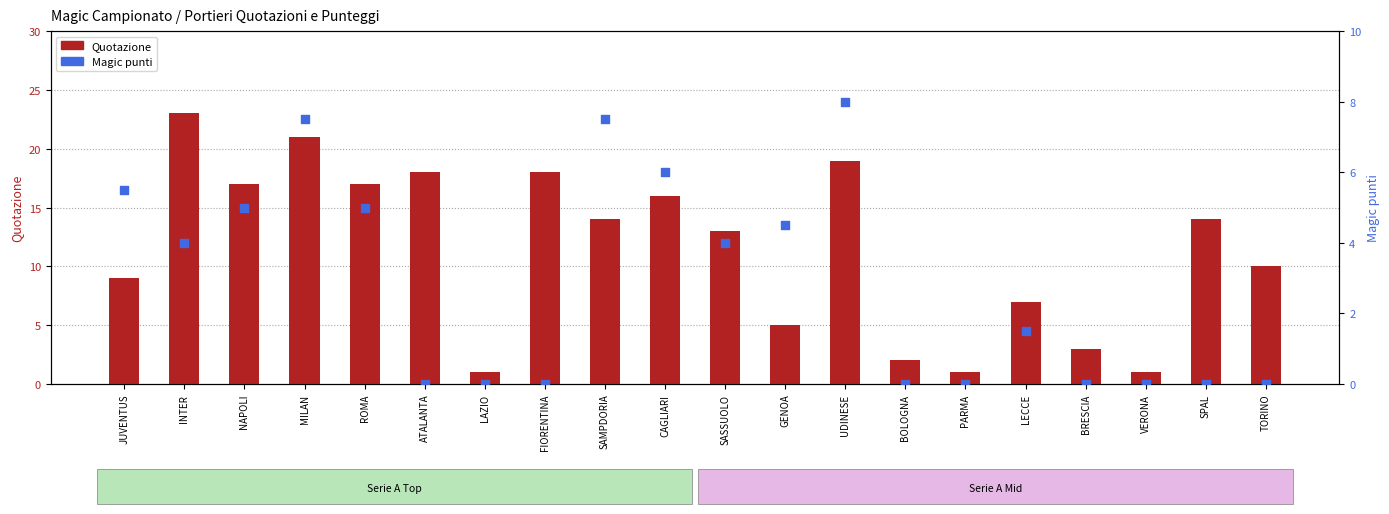

At which category is the sum across all series the highest?

MILAN